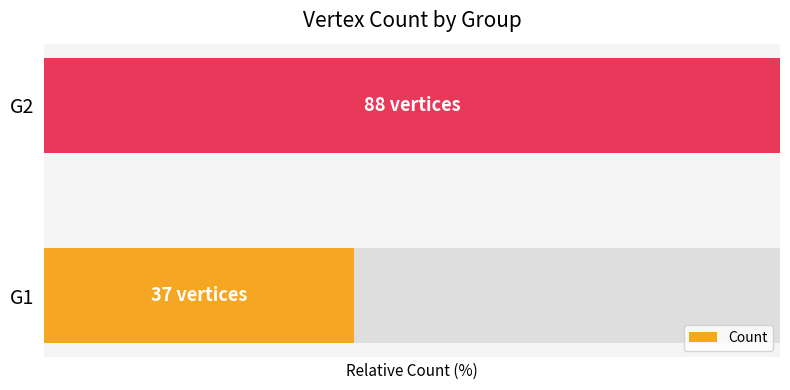

The value at G1 is 66.7. True or false?

False